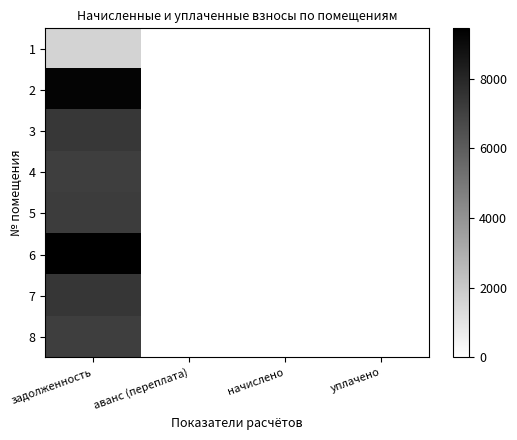

How many distinct data groups are displayed?

8